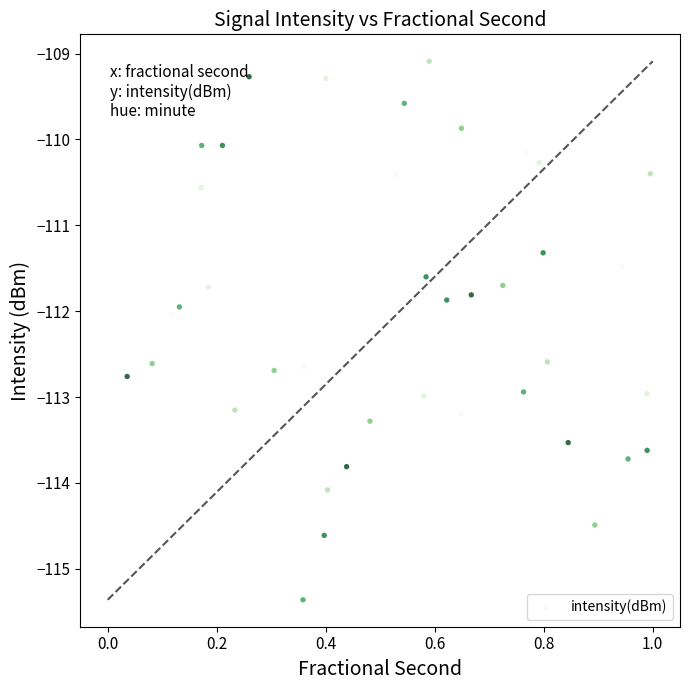

What is the range of X values (max minus min)?

1.0